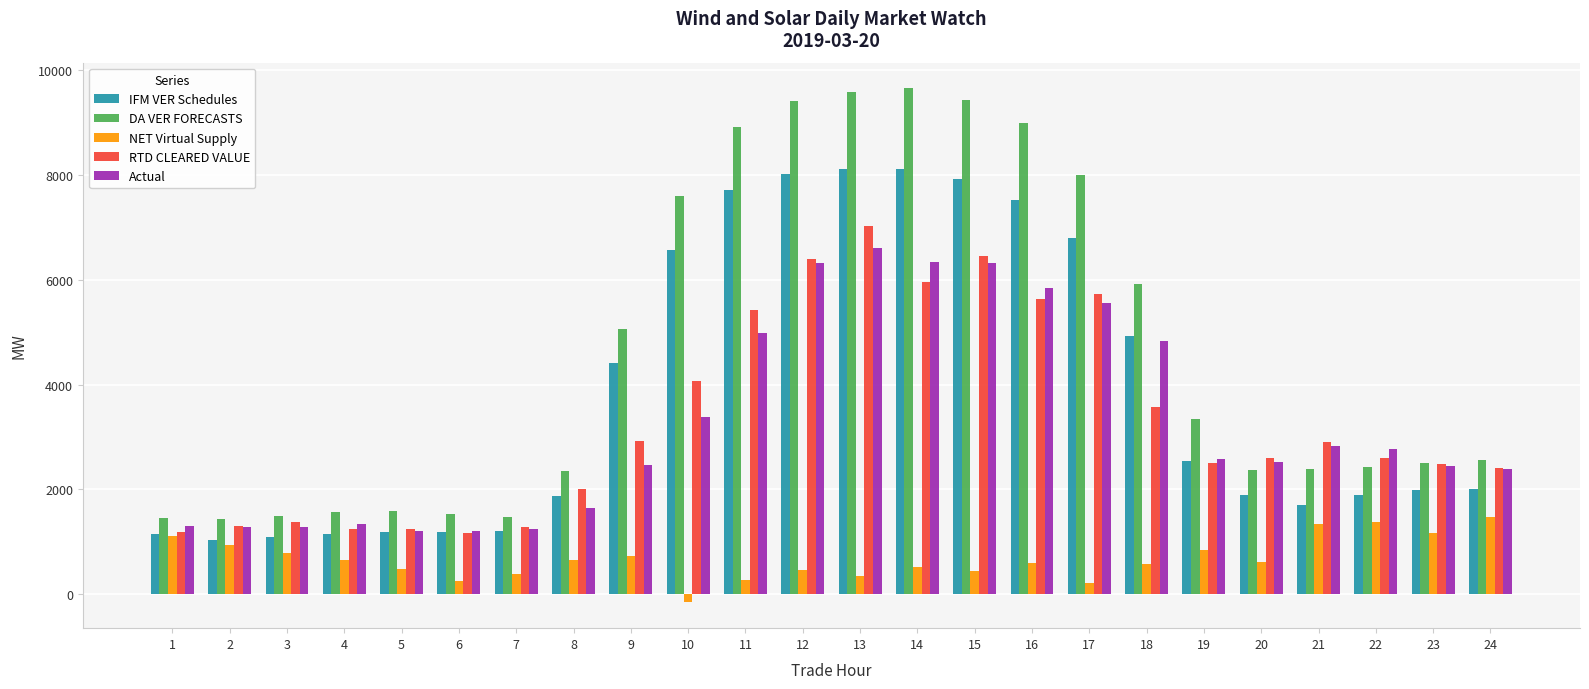

What is the highest value of the NET Virtual Supply series?

1472.8